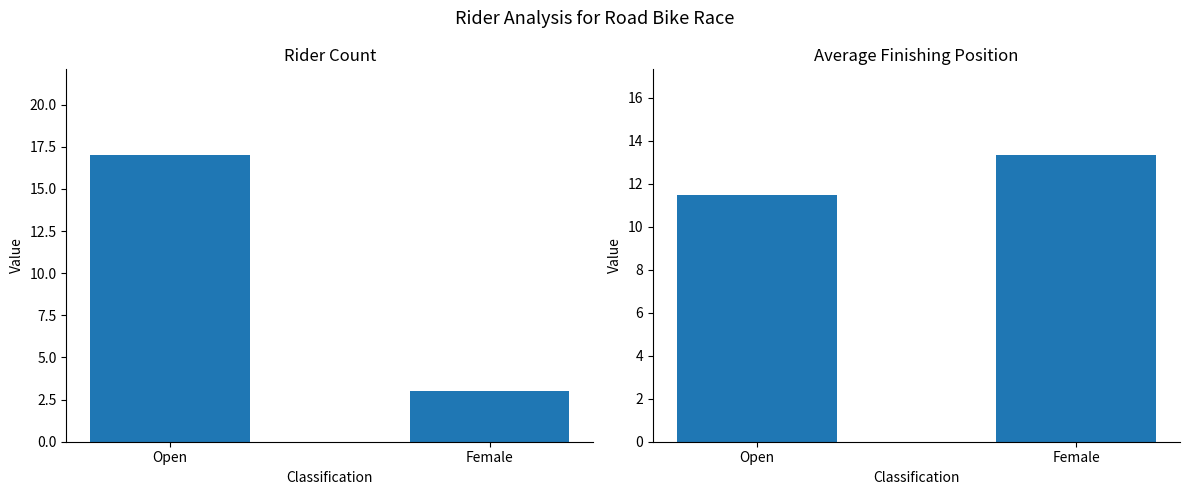

Reading left to right, extract all data points from this chart.

Rider Count: Open=17.0	Female=3.0
Average Position: Open=11.5	Female=13.3